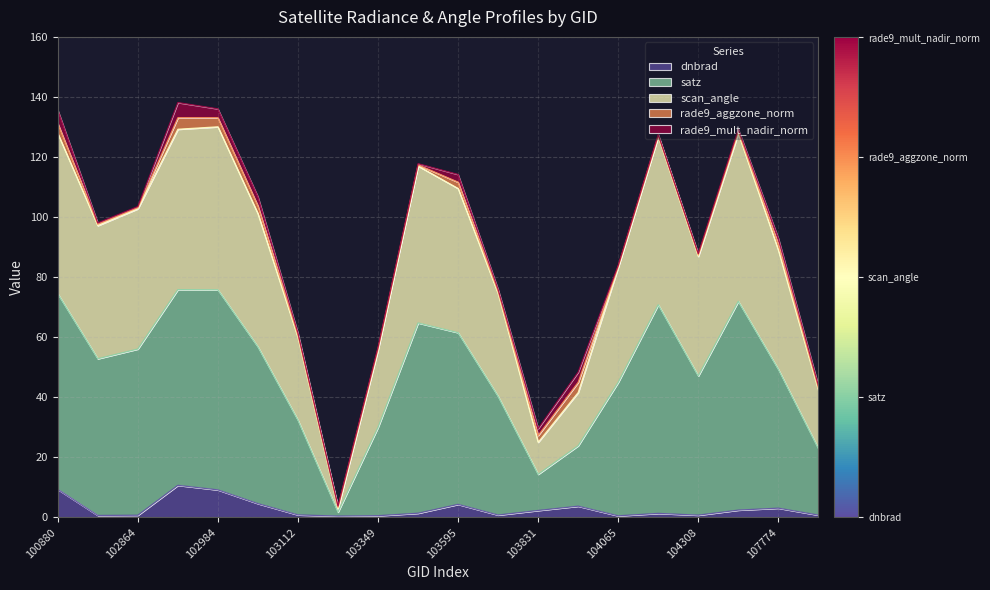

Which category has the lowest value across all series?

103230